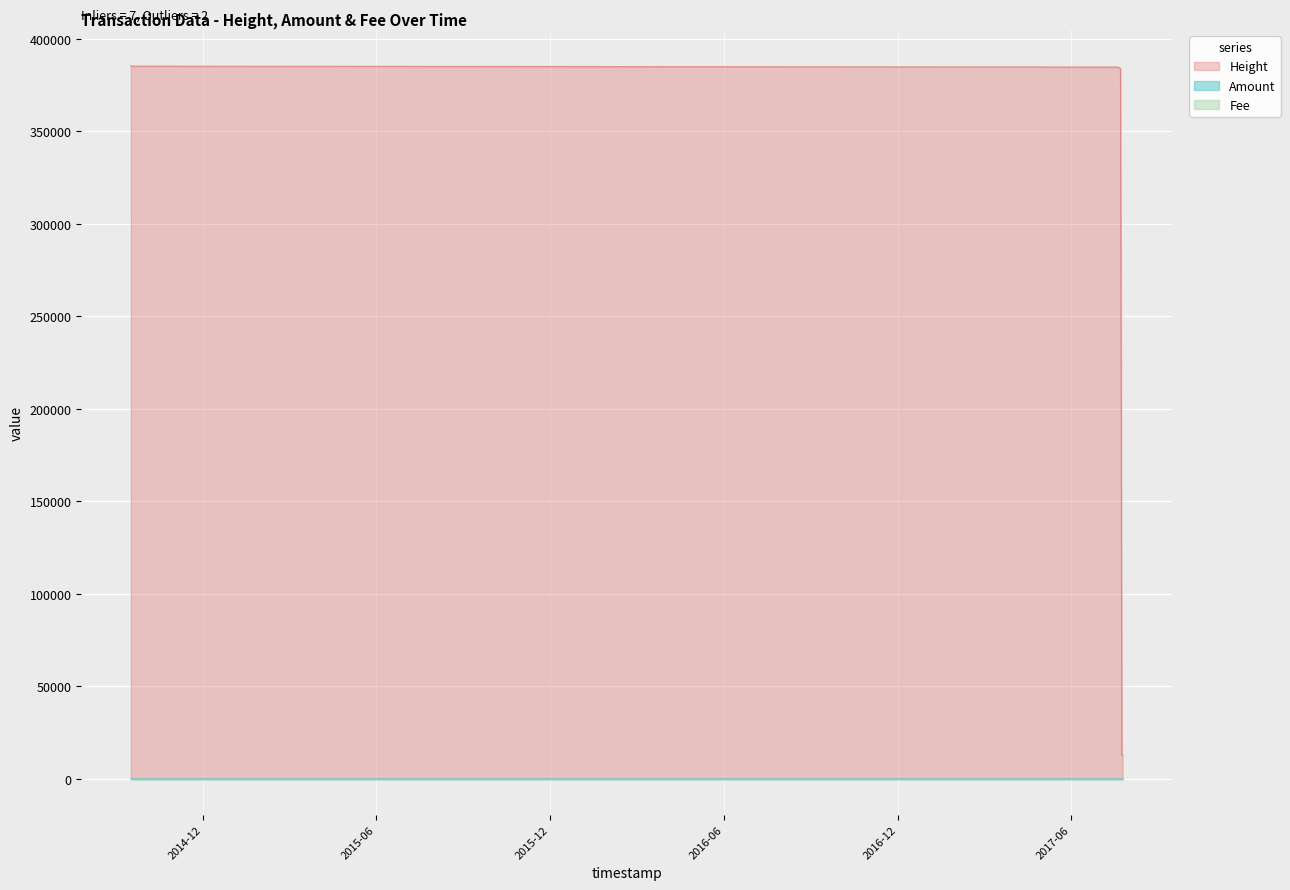

Is the value of Height at 2017-07-21 11:28:53 greater than the value of Amount at 2017-07-22 09:12:50?

Yes